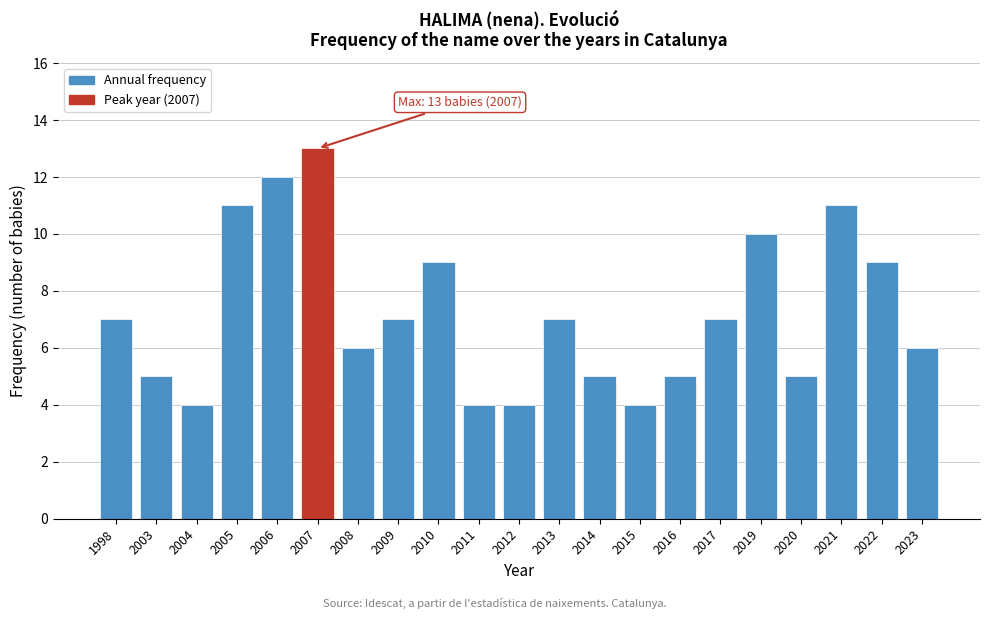

Reading left to right, extract all data points from this chart.

1998=7	2003=5	2004=4	2005=11	2006=12	2007=13	2008=6	2009=7	2010=9	2011=4	2012=4	2013=7	2014=5	2015=4	2016=5	2017=7	2019=10	2020=5	2021=11	2022=9	2023=6